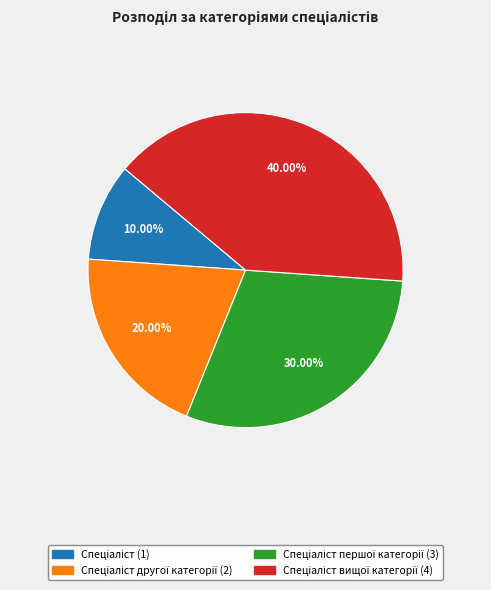

Is there any slice that represents more than half of the pie?

No